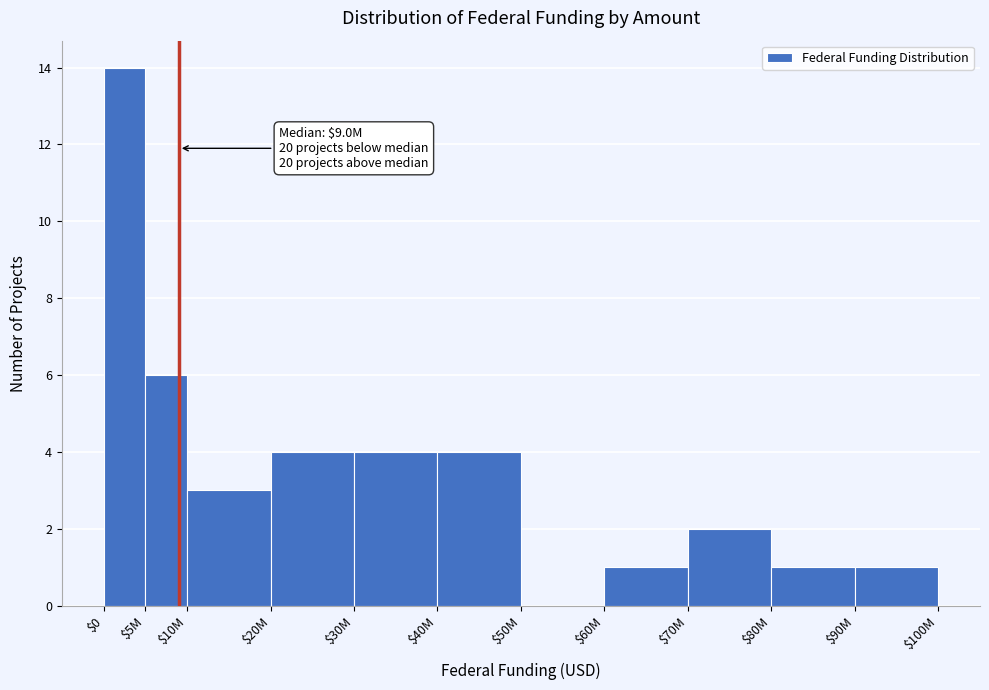

Is it true that the value at $90M is 2?

False